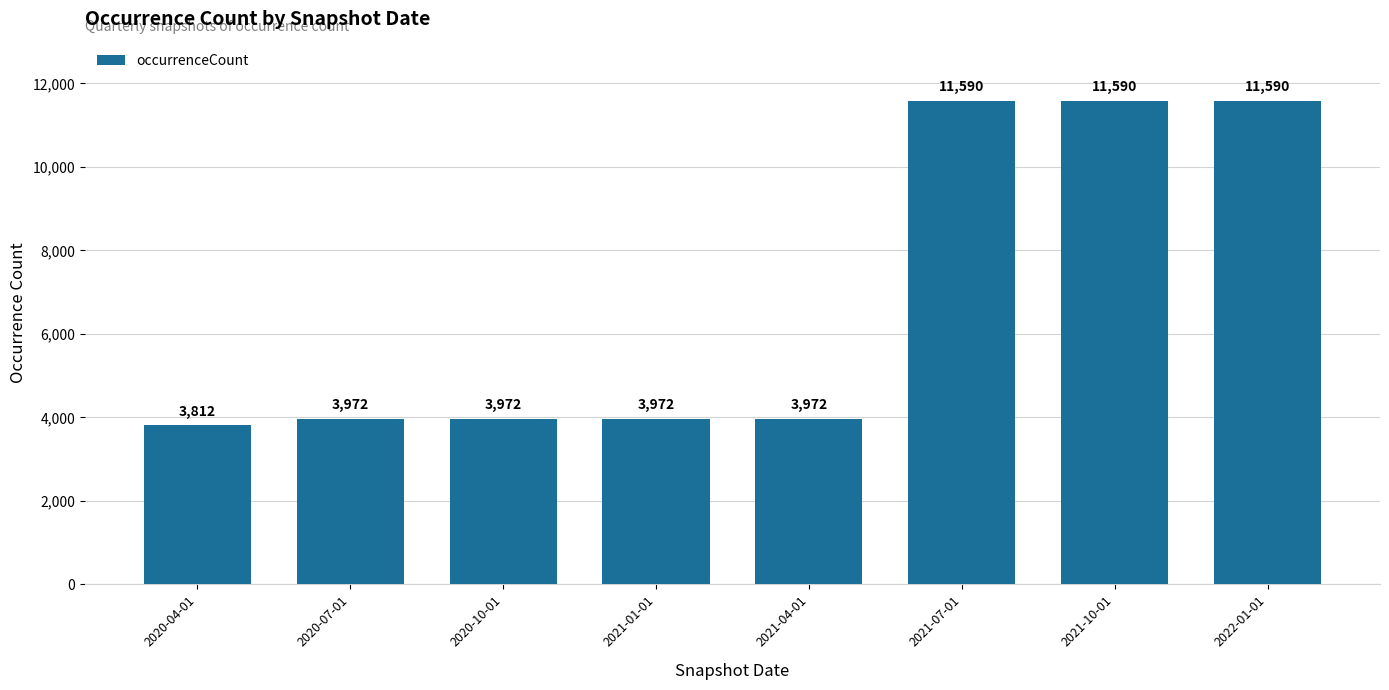

What is the smallest value displayed?

3812